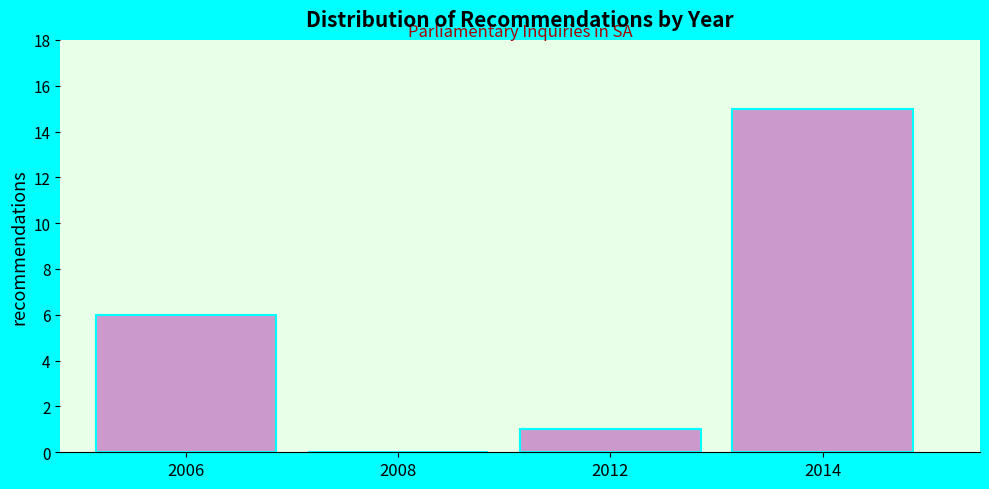

Reading right to left, list all the values displayed in this chart.

2014=15	2012=1	2008=0	2006=6